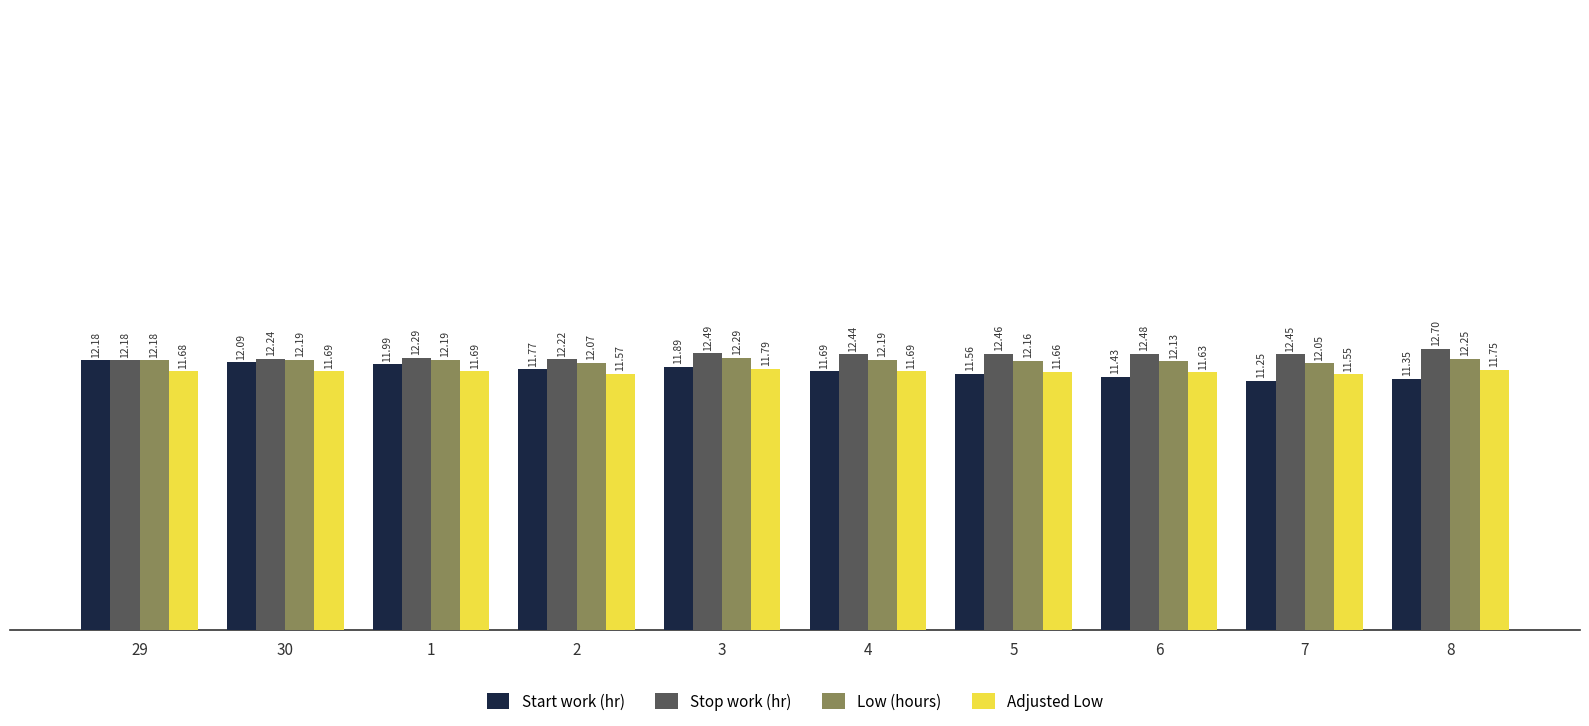

At which label does Start work (hr) reach its minimum?

7